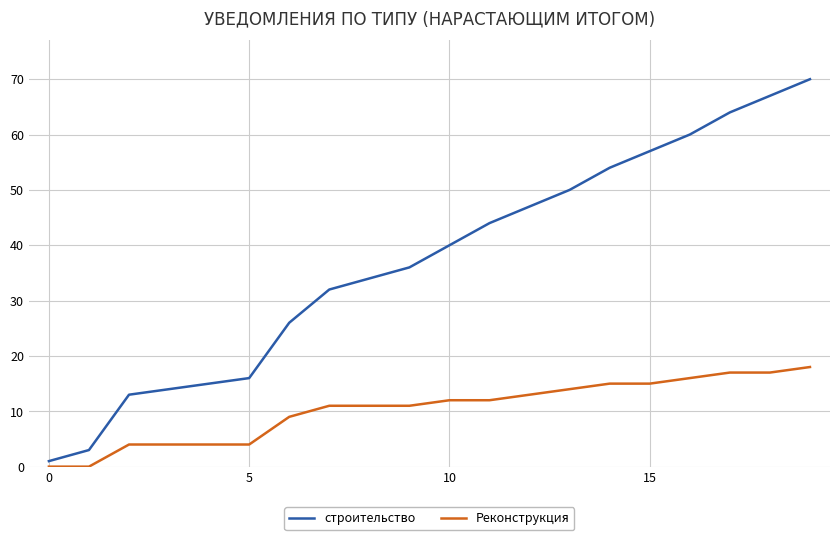

True or false: Реконструкция and строительство intersect in this chart.

False